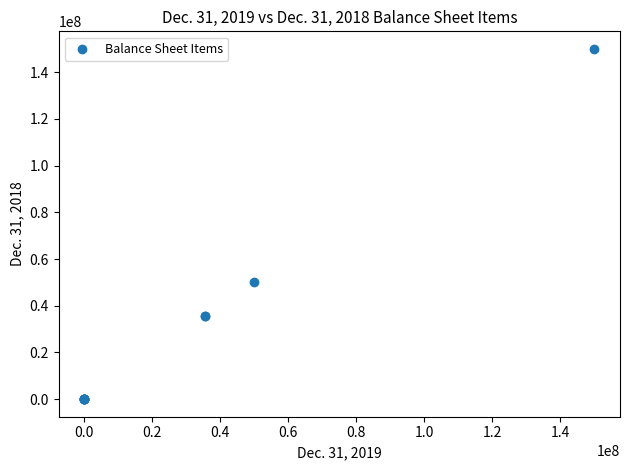

What Y value in the scatter plot is closest to 75000000?

50000000.0